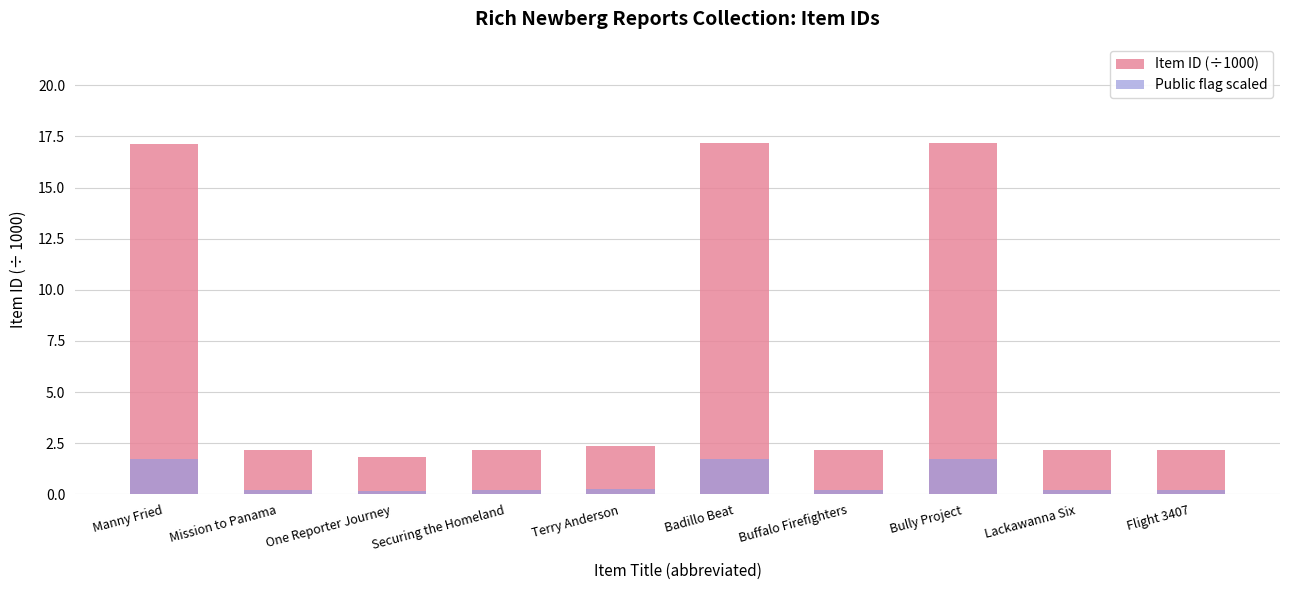

At which category is the sum across all series the highest?

Badillo Beat